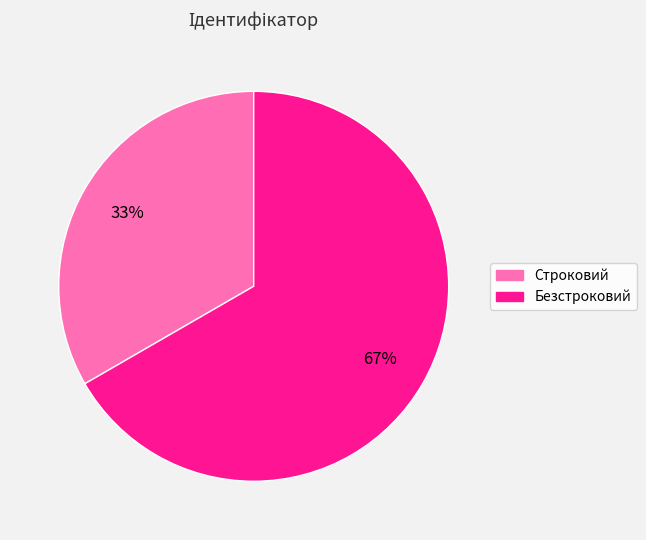

To the nearest percent, what percentage of the pie is Строковий?

33%